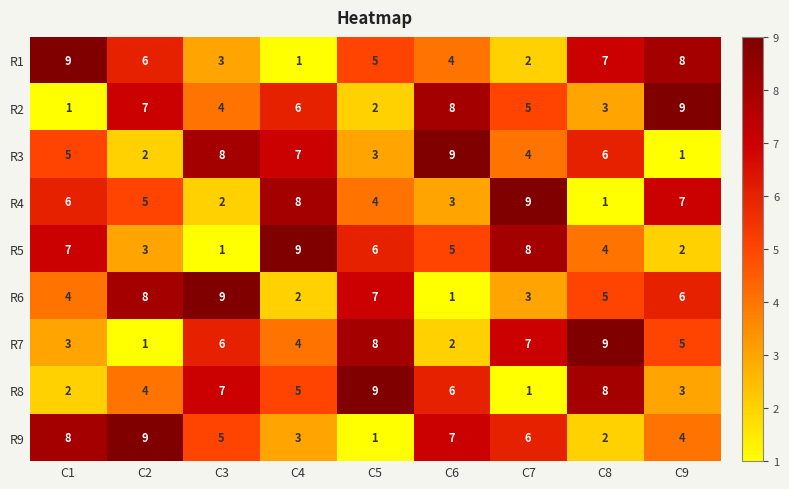

What is the sum of the R8 values at C3 and C6?

13